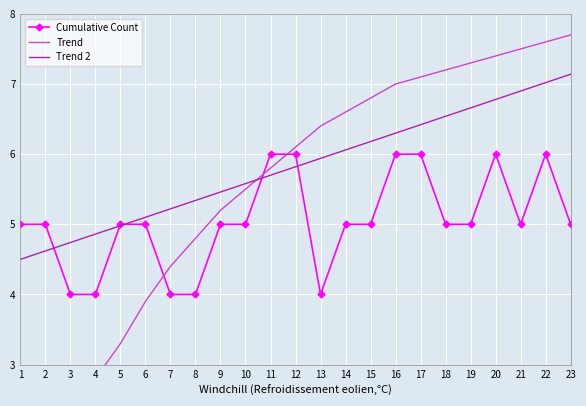

How many Cumulative Count values are between 5 and 6?

18